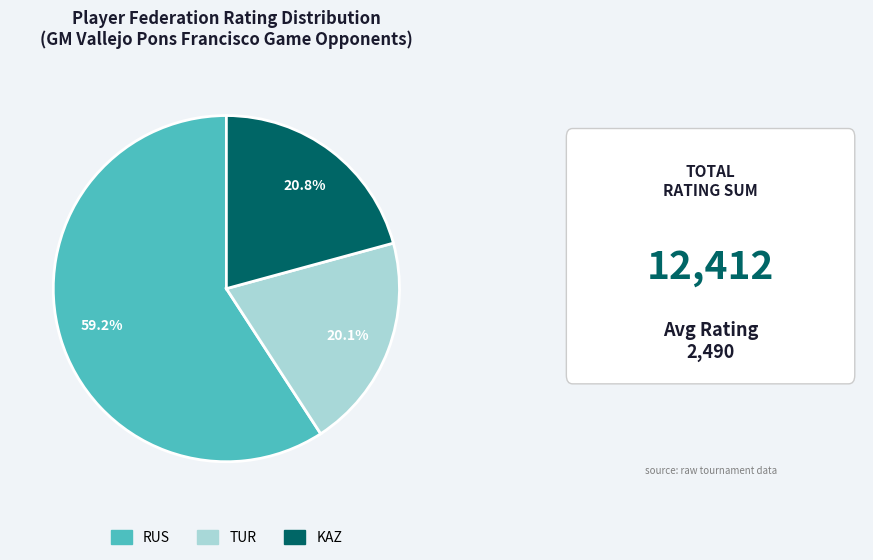

Does any single category account for the majority?

Yes